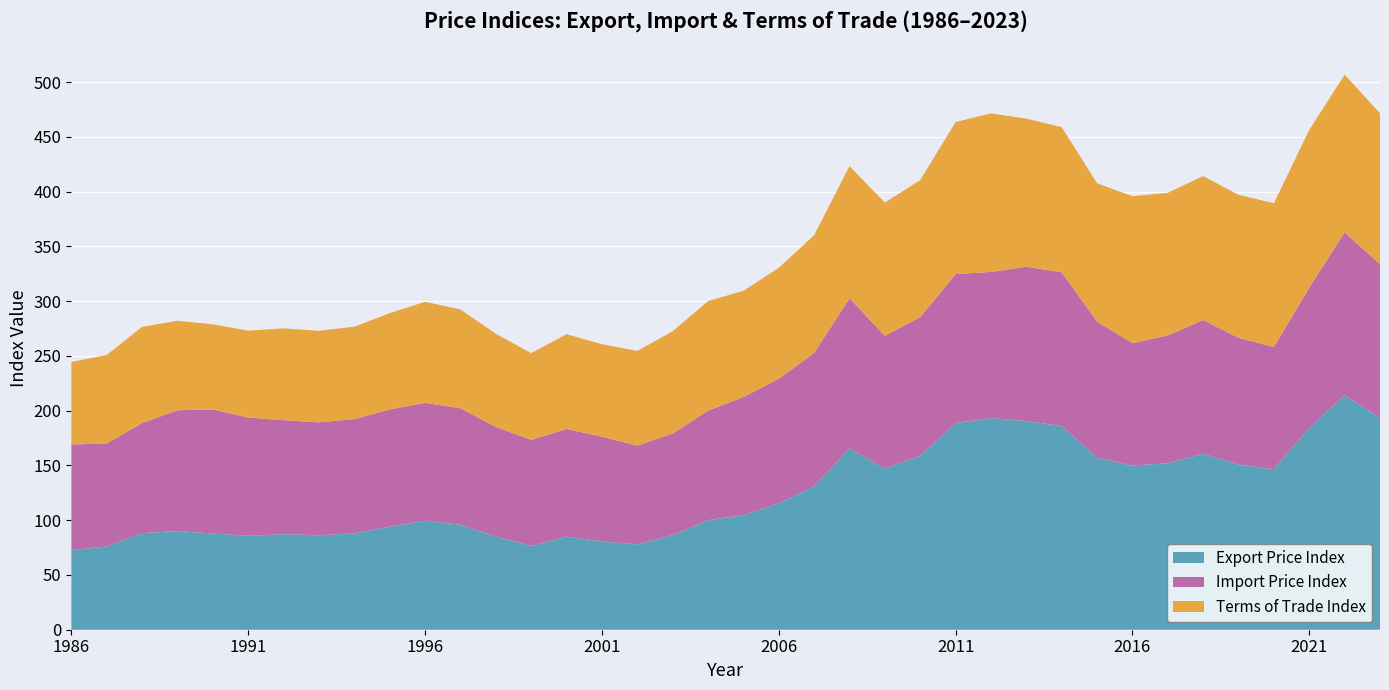

Reading right to left, what are all the values shown in this chart?

Export Price Index: 193.4	214.1	184.3	146.5	150.9	160.6	152.0	149.9	157.0	186.0	190.5	193.2	188.7	158.6	147.3	165.4	130.9	115.3	104.6	100.0	86.5	77.9	80.7	85.0	76.6	85.1	95.9	99.4	94.1	88.0	86.2	87.2	85.7	87.9	90.1	88.2	76.0	72.7
Import Price Index: 140.2	148.8	128.0	111.6	115.6	122.2	116.7	111.7	124.3	140.3	140.9	133.5	136.0	126.8	121.1	137.2	121.7	113.8	107.8	100.0	92.6	90.2	95.6	98.3	96.8	100.1	106.3	107.7	107.0	104.3	103.1	104.1	108.0	113.2	110.3	100.5	94.1	96.4
Terms of Trade Index: 137.9	143.9	144.0	131.3	130.5	131.4	130.2	134.2	126.3	132.6	135.2	144.7	138.8	125.1	121.6	120.6	107.6	101.3	97.0	100.0	93.4	86.4	84.4	86.5	79.1	85.0	90.2	92.3	87.9	84.4	83.6	83.8	79.4	77.7	81.7	87.8	80.8	75.4